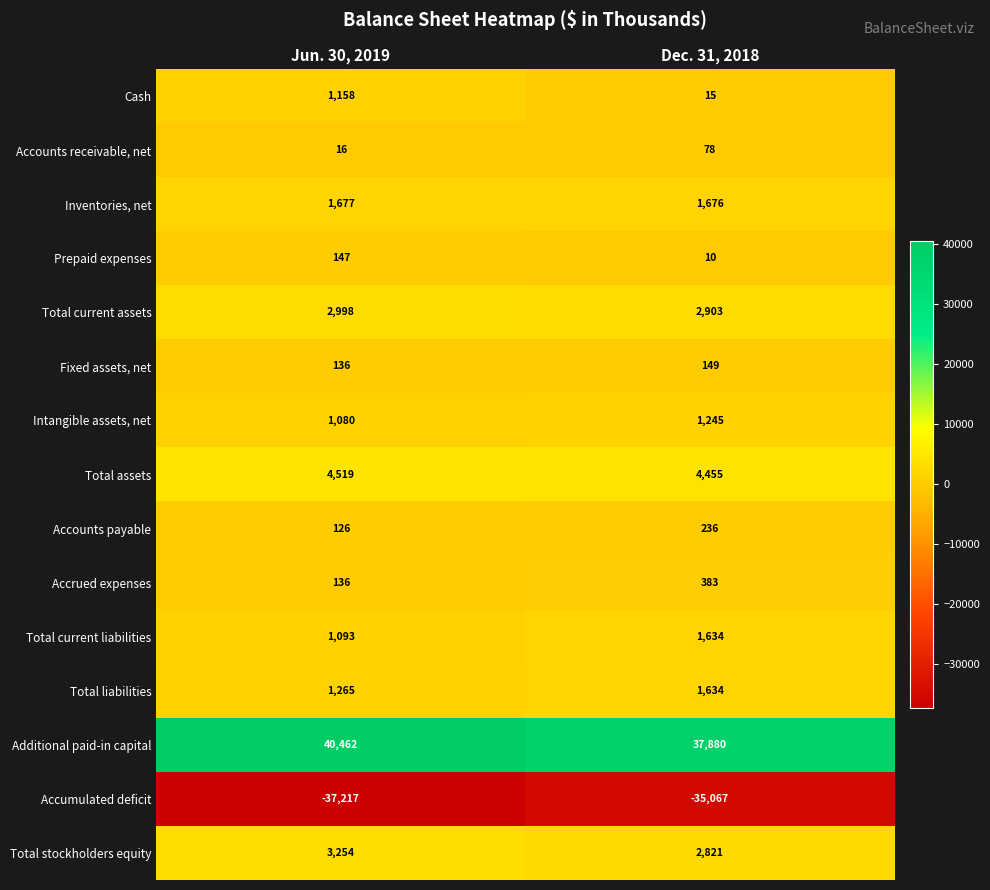

Where is Prepaid expenses nearest to the value 78?

Dec. 31, 2018